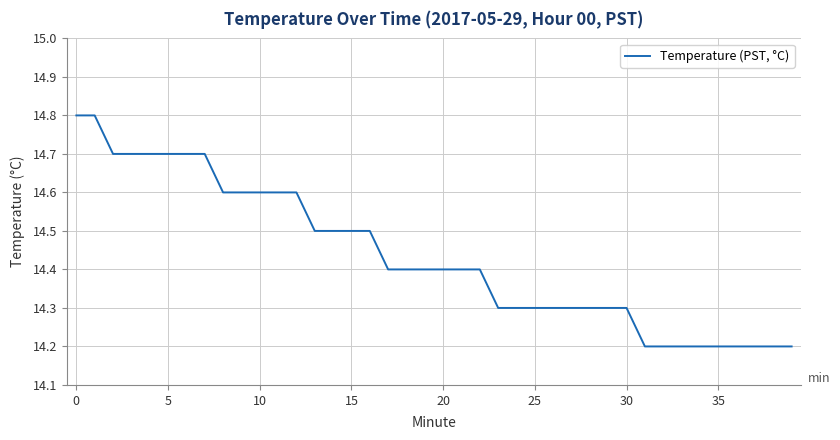

What is the minimum value shown in the chart?

14.2